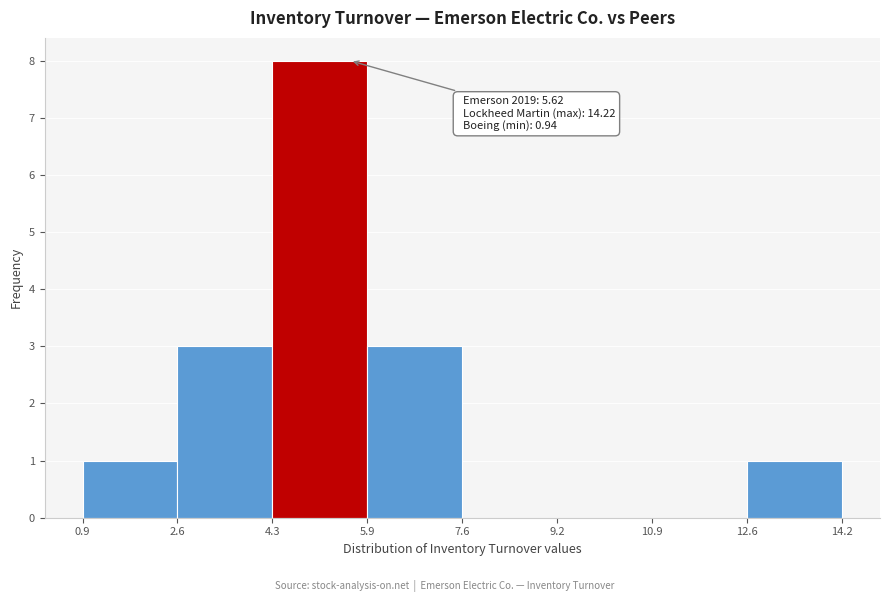

Which range on the x-axis has the tallest bar?

4.3 to 5.9